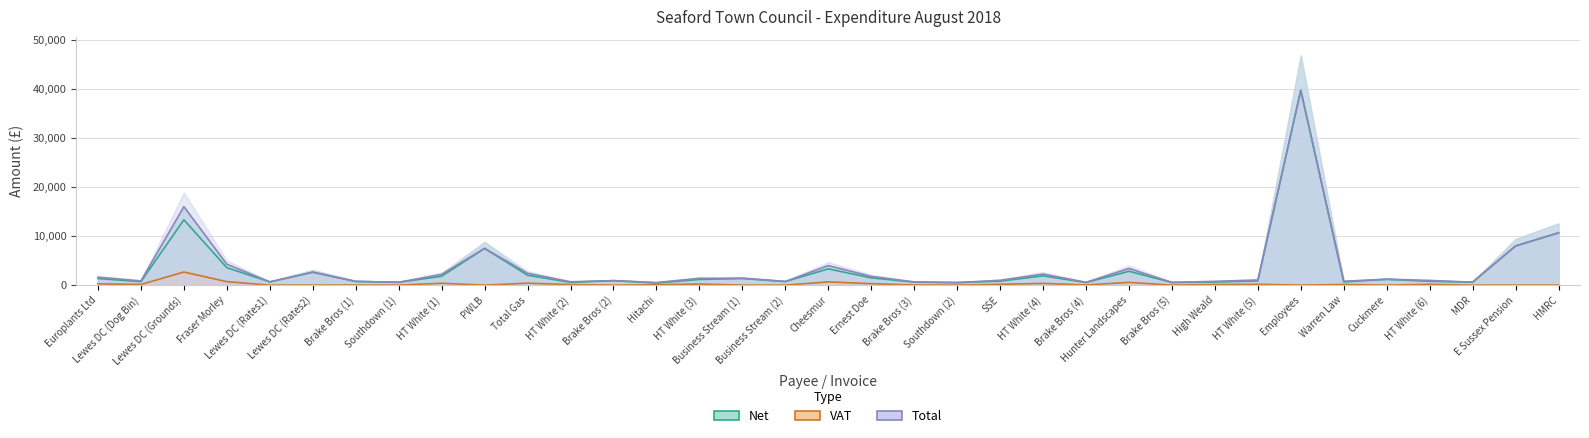

True or false: Total has more than 1 points higher than both neighbors.

True